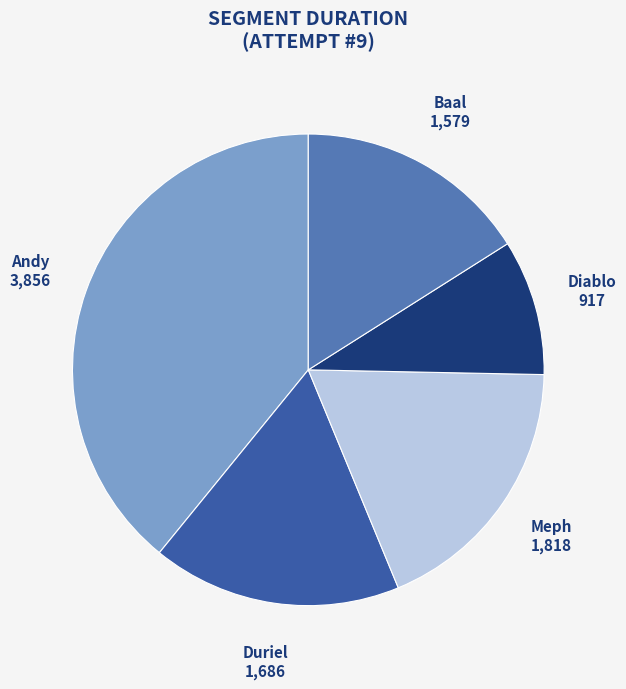

True or false: Duriel accounts for 17% of the total.

True